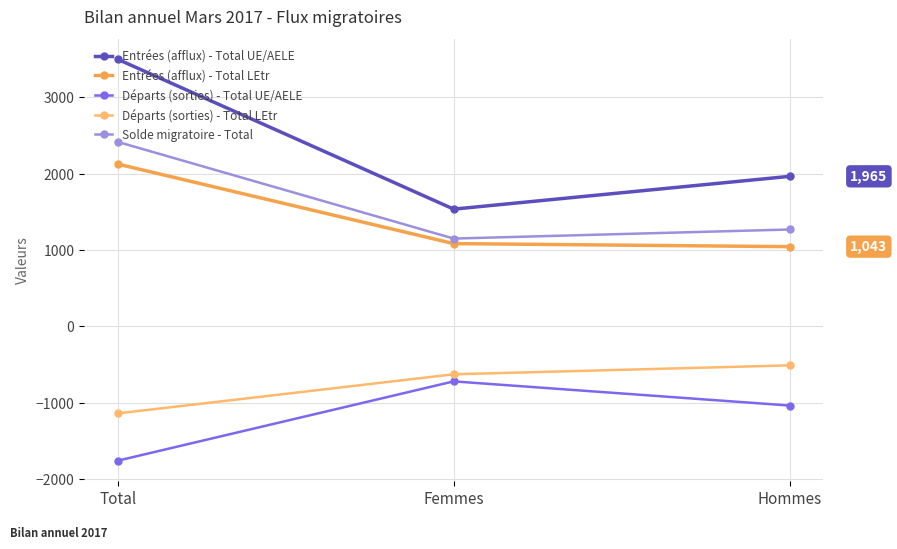

Reading left to right, transcribe all the data shown in this chart.

Entrées (afflux) - Total UE/AELE: 3500	1535	1965
Entrées (afflux) - Total LEtr: 2126	1083	1043
Départs (sorties) - Total UE/AELE: -1763	-723	-1040
Départs (sorties) - Total LEtr: -1143	-630	-513
Solde migratoire - Total: 2417	1149	1268